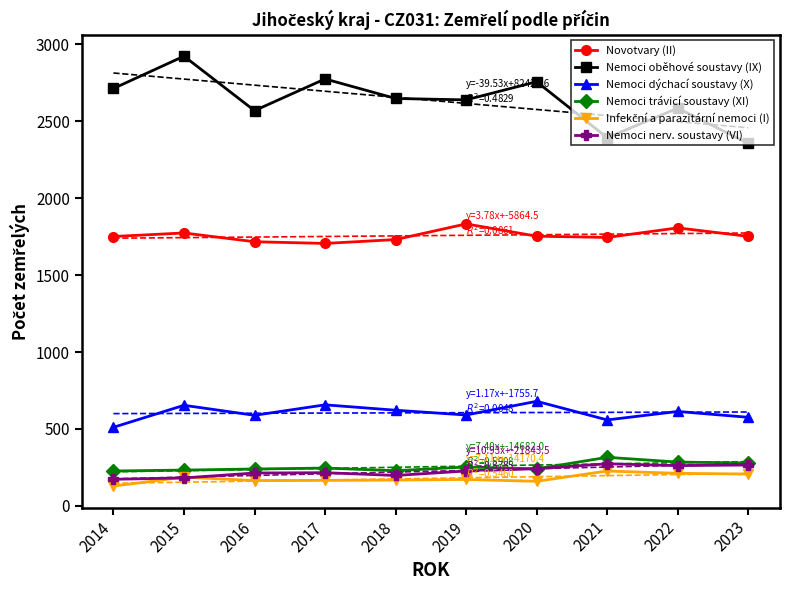

Which series changed the most between 2022 and 2023?

Nemoci oběhové soustavy (IX)